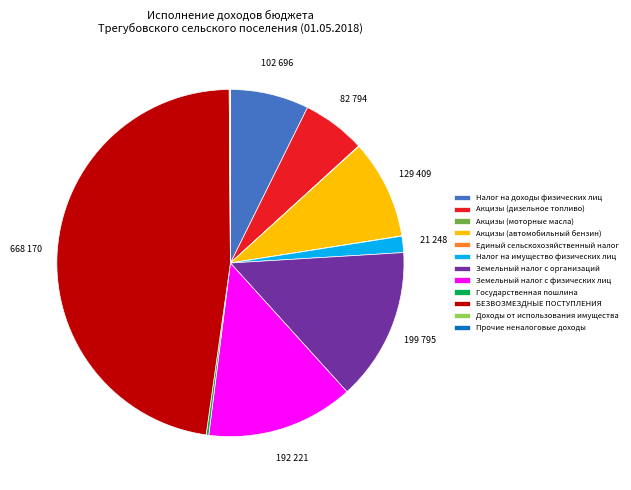

The Налог на доходы физических лиц slice represents 7% of the pie. True or false?

True